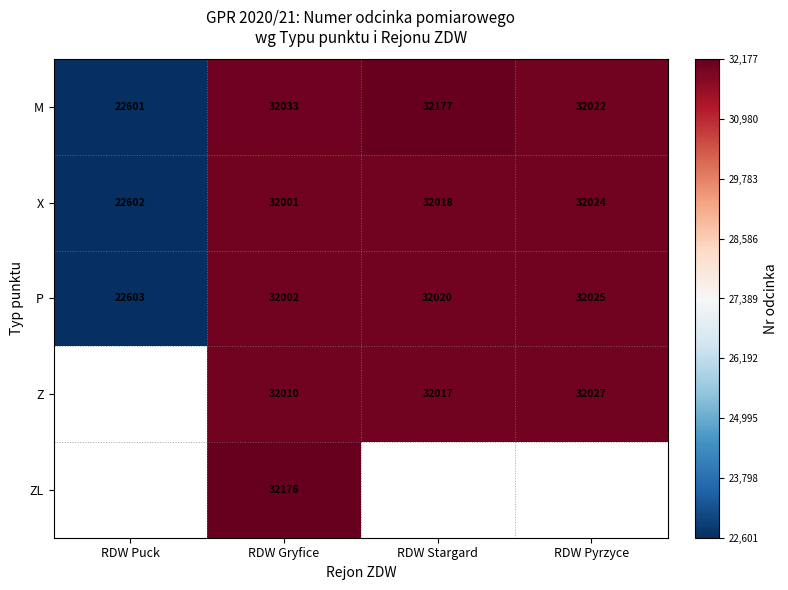

What is the highest value of the X series?

32024